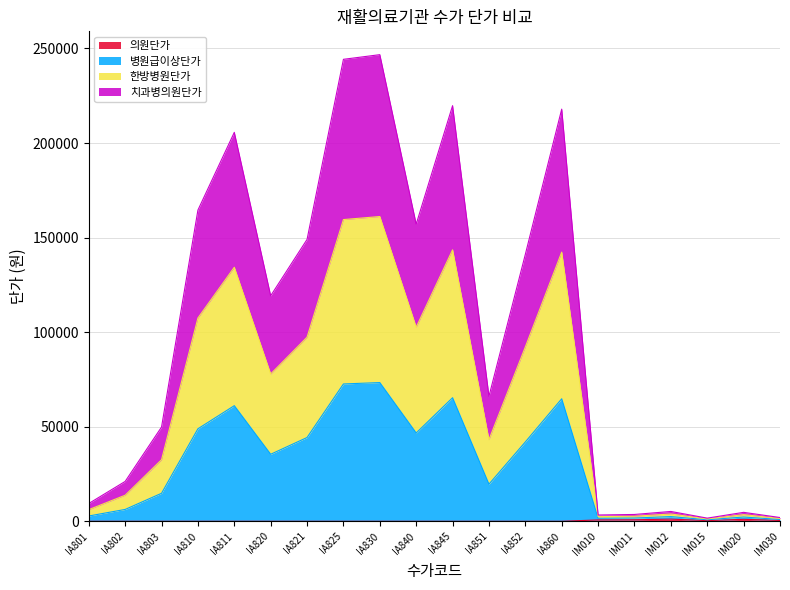

What is the label of the 8th point from the right?

IA852